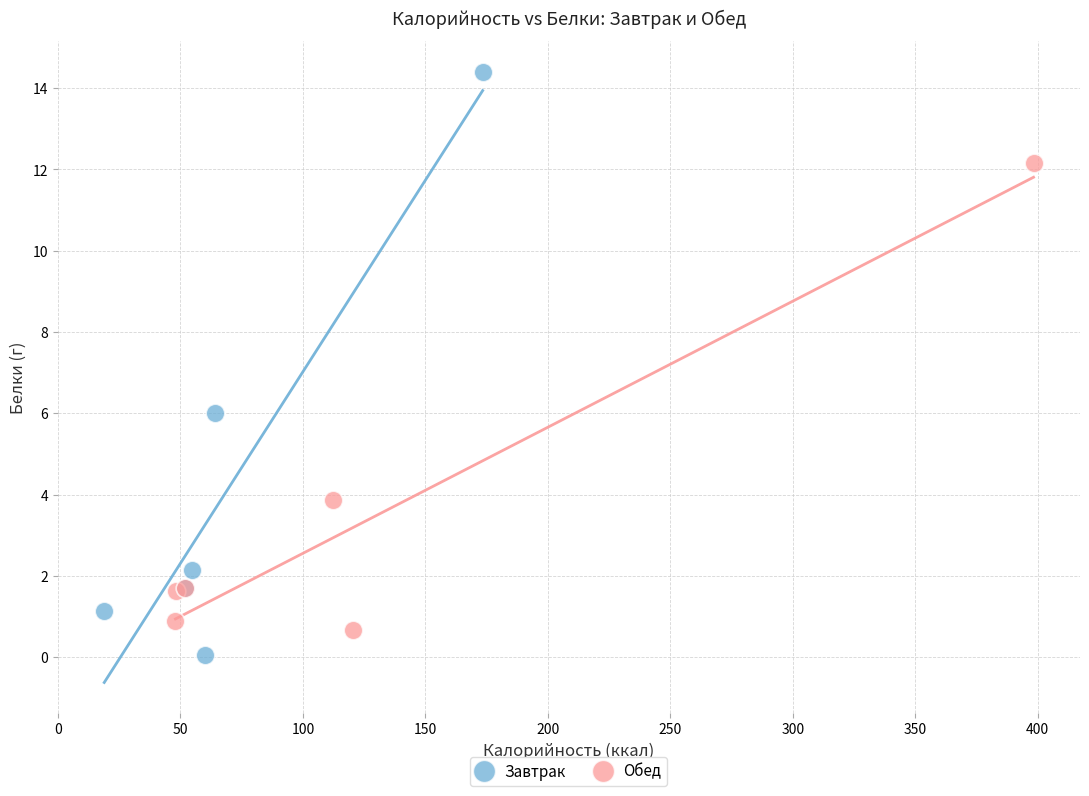

Which series reaches the maximum Y coordinate?

Завтрак